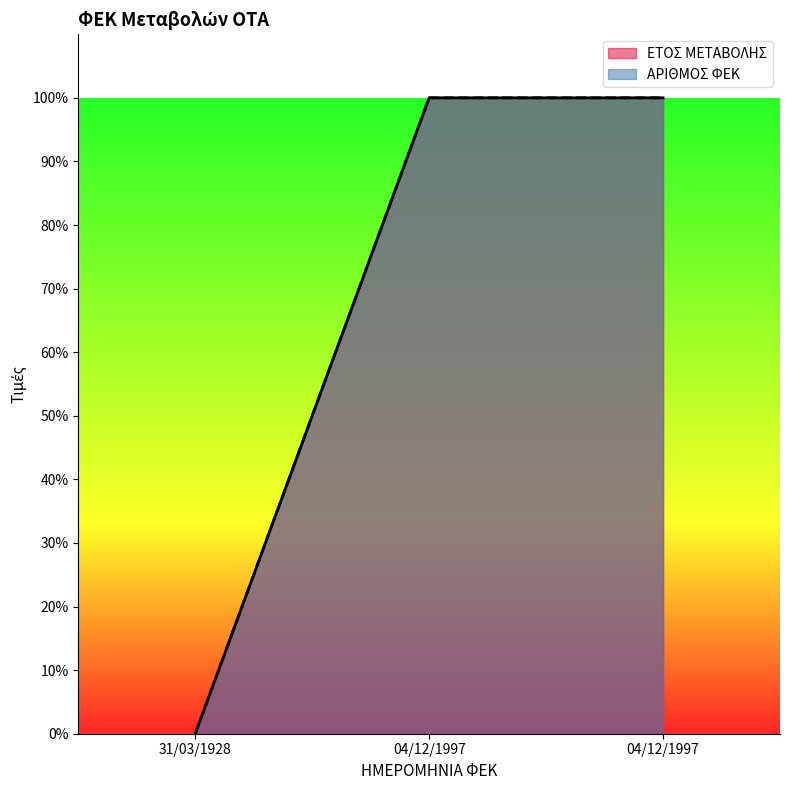

What is the difference between the second highest and minimum values in the ΕΤΟΣ ΜΕΤΑΒΟΛΗΣ series?

100.0